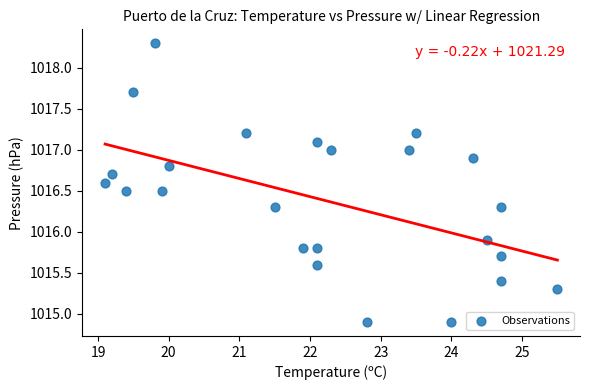

What is the range of X values (max minus min)?

6.4